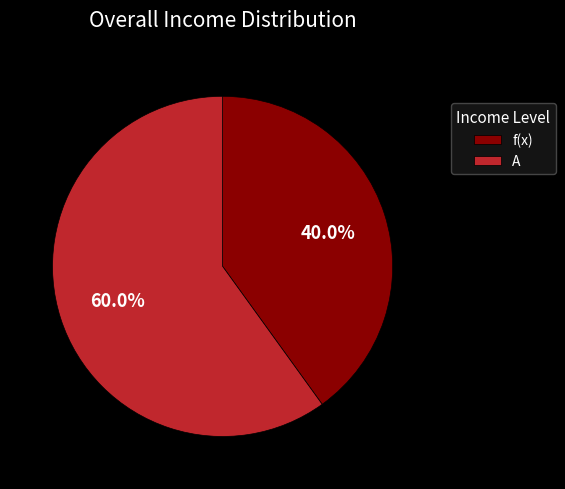

What is the smallest slice in the pie chart?

f(x)